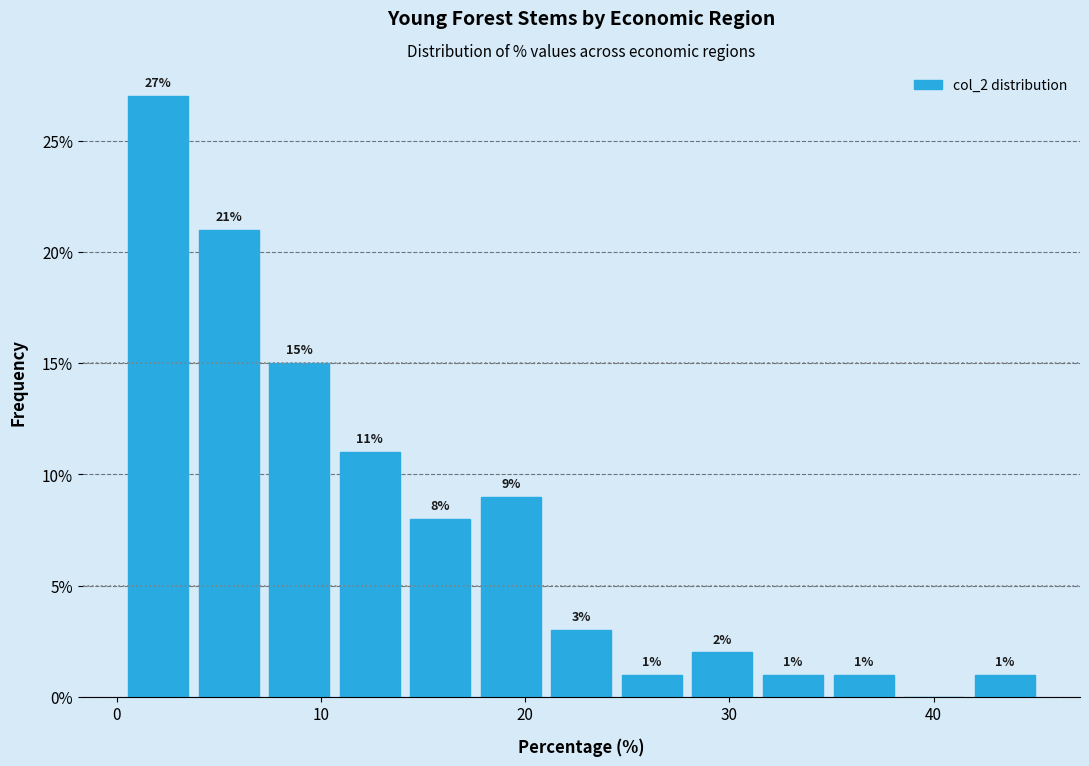

Read against the x-axis, roughly where is the centre of the tallest bar?

2